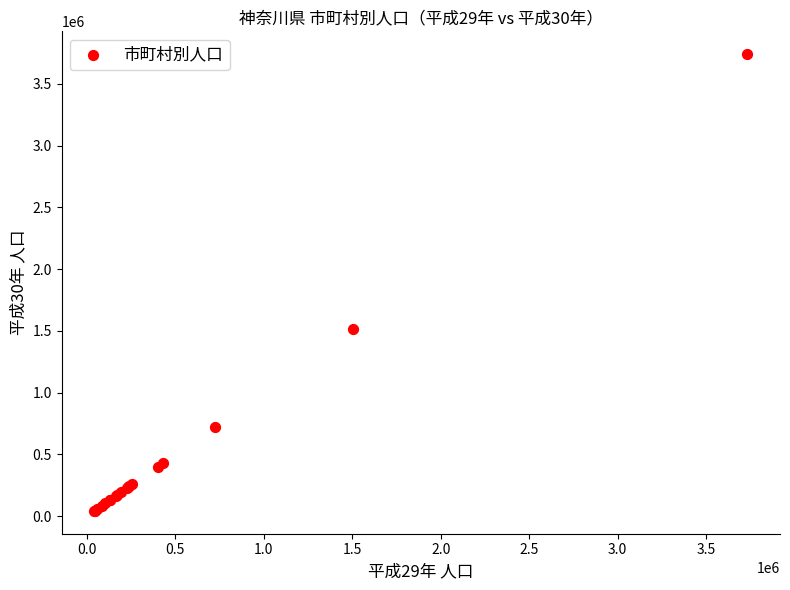

What Y value in the scatter plot is closest to 1891241?

1516483